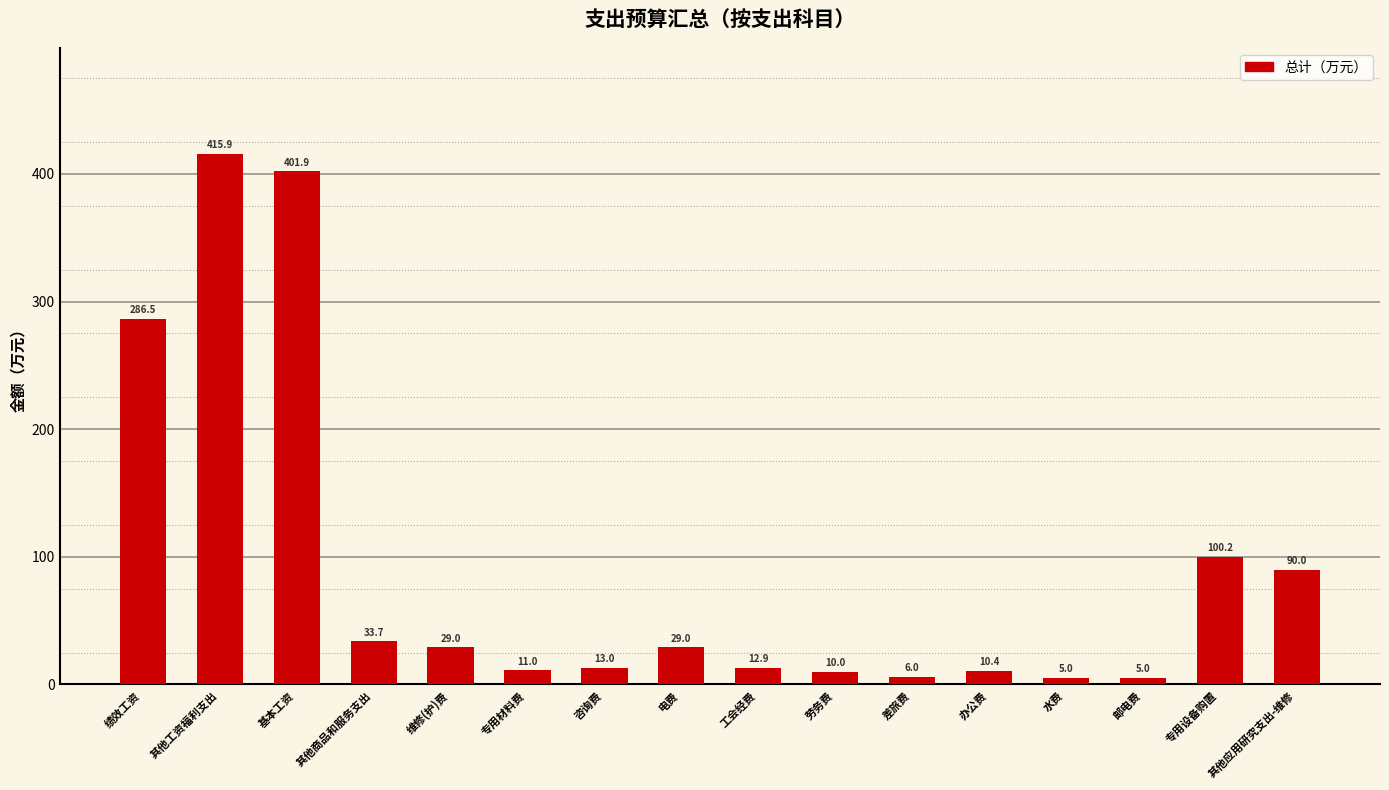

What is the difference between the values at 专用材料费 and 水费?

6.0